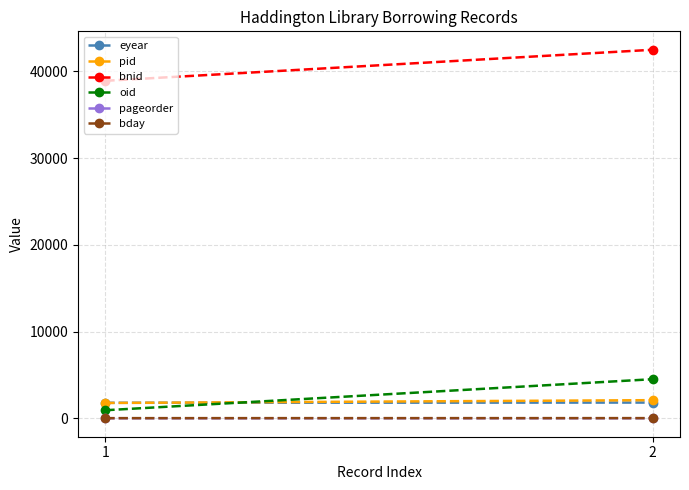

Reading right to left, list all the values displayed in this chart.

eyear: 2=1816	1=1790
pid: 2=2092	1=1769
bnid: 2=42498	1=38919
oid: 2=4510	1=931
pageorder: 2=4	1=2
bday: 2=23	1=20